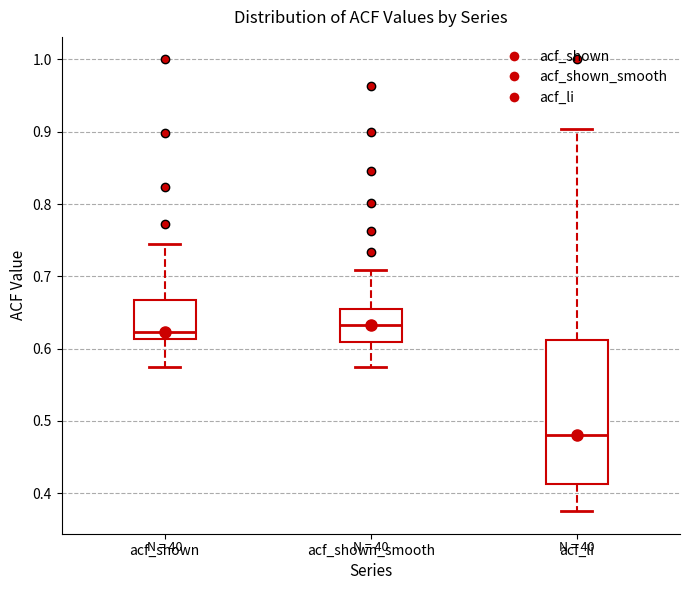

Comparing the boxes themselves (not the whiskers), which one is the tallest?

acf_li